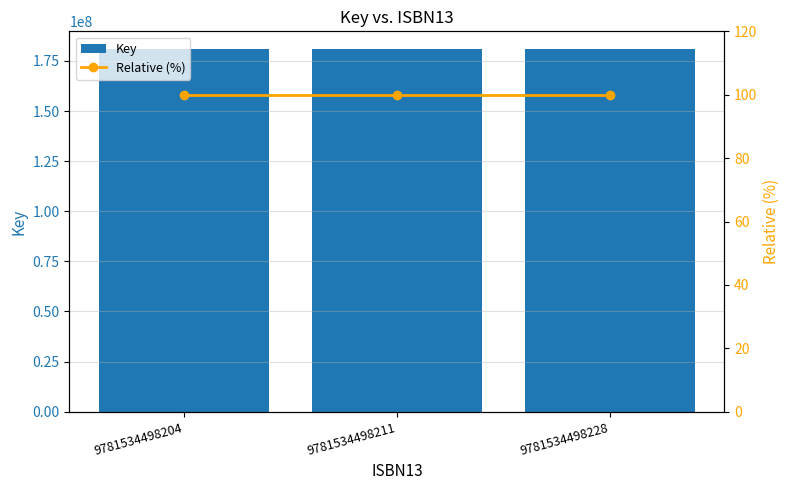

What is the value of the Key bar at the 1st from the left?

180724247